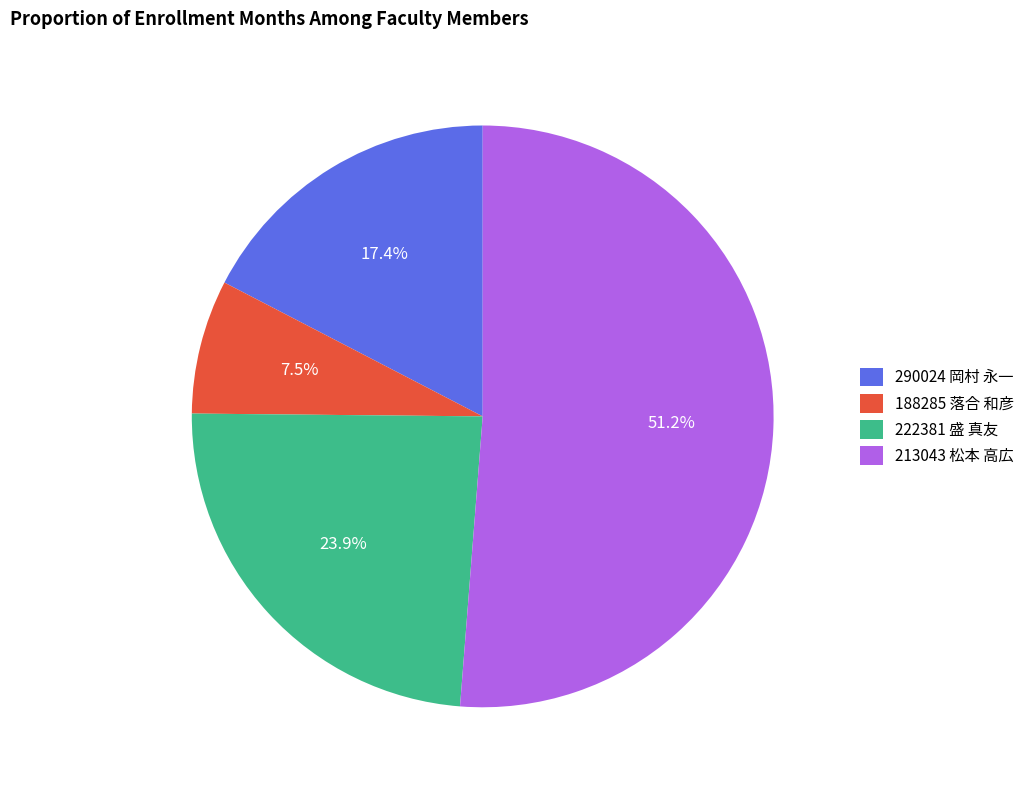

True or false: 290024 岡村 永一 accounts for 11% of the total.

False